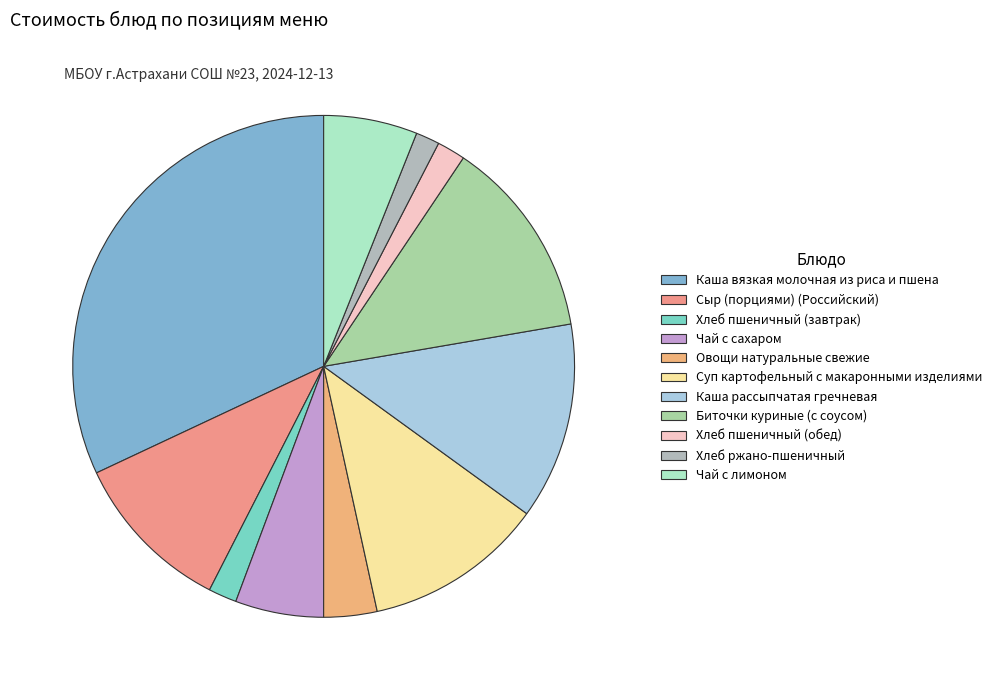

To the nearest percent, what is the difference between the Сыр (порциями) (Российский) and Чай с сахаром slice percentages?

5%